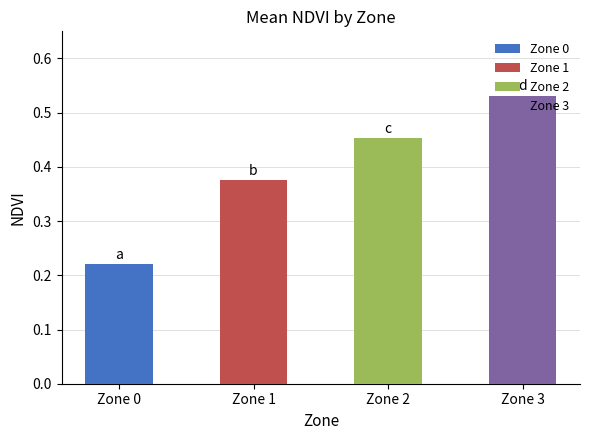

What is the change in value from Zone 1 to Zone 3?

+0.2